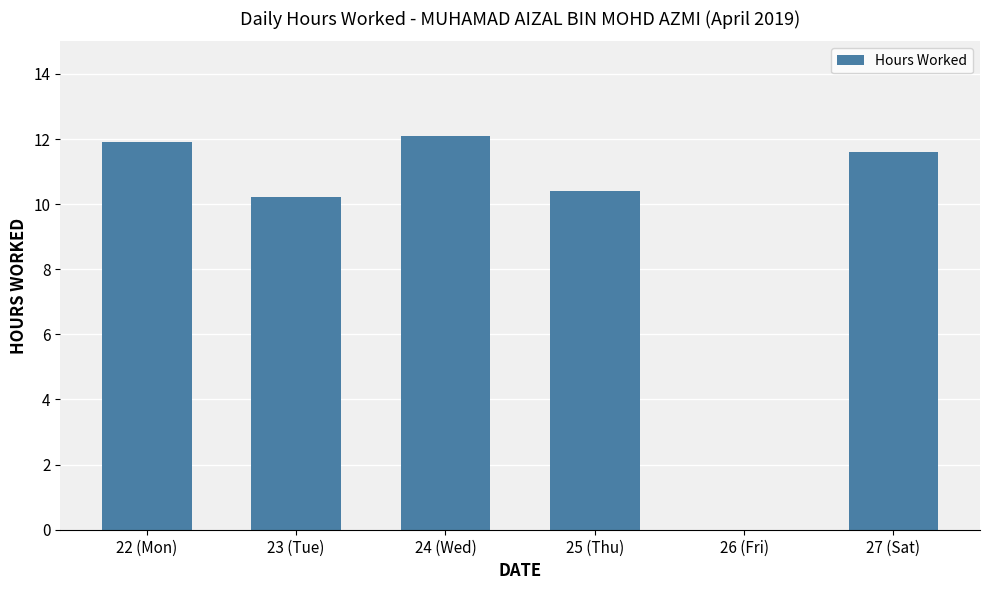

What is the sum of all values?

56.2